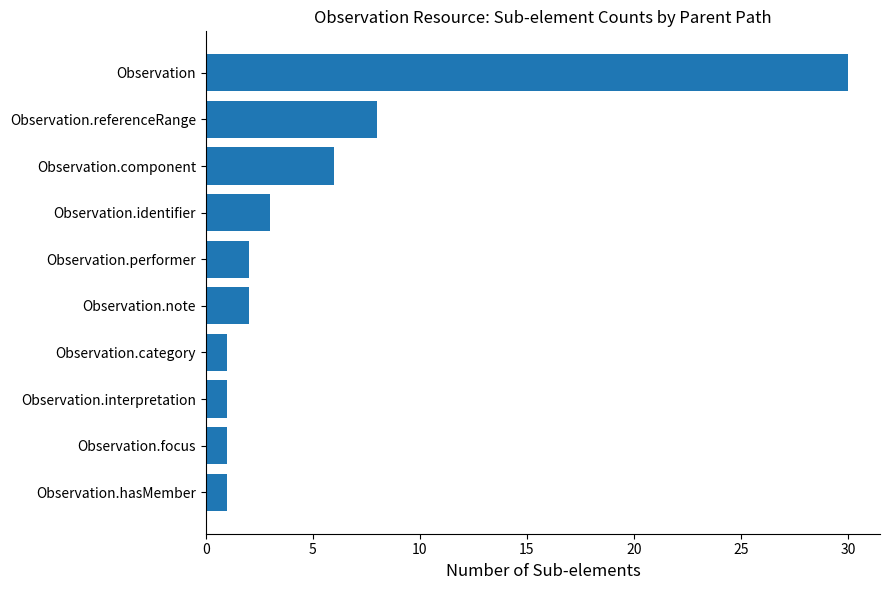

Reading top to bottom, list all the values displayed in this chart.

30	8	6	3	2	2	1	1	1	1